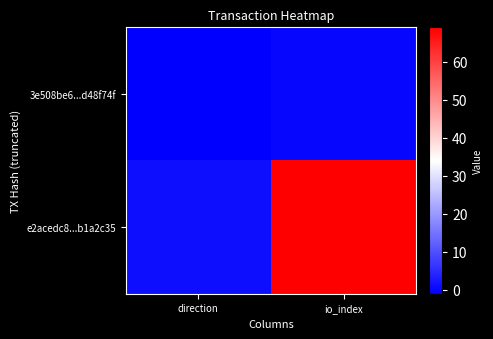

How many categories are shown in the chart?

2